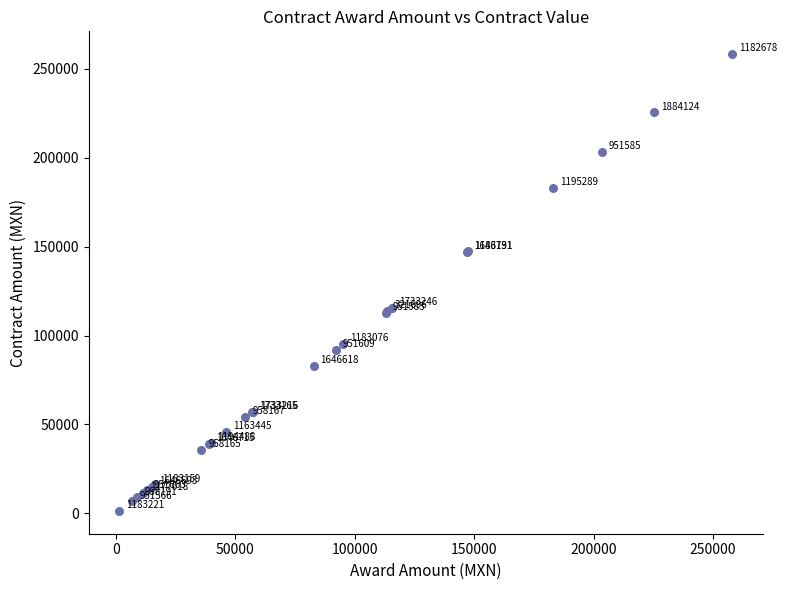

What Y value in the scatter plot is closest to 129777?

115450.8